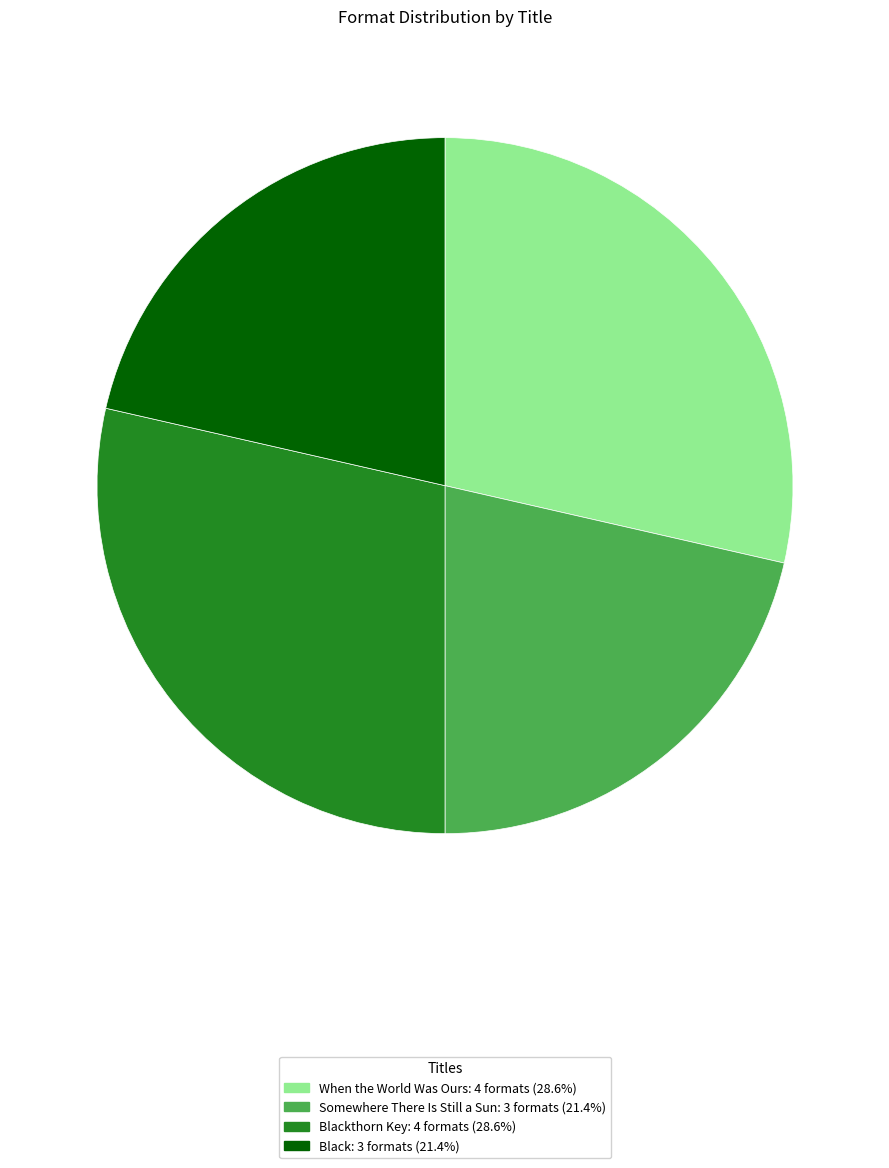

Does any single category account for the majority?

No